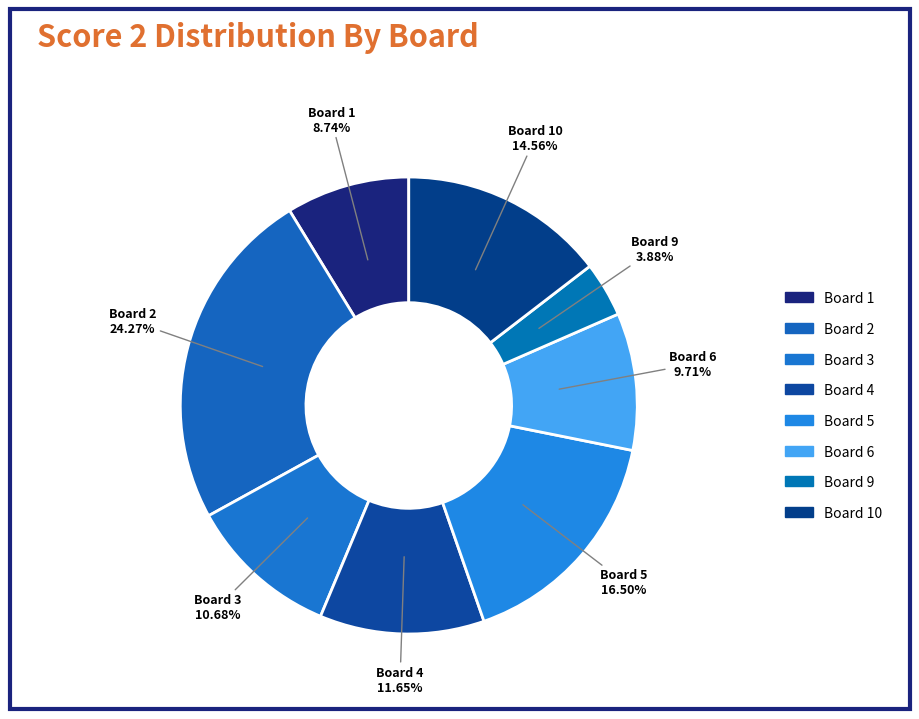

How many segments does this pie chart have?

8